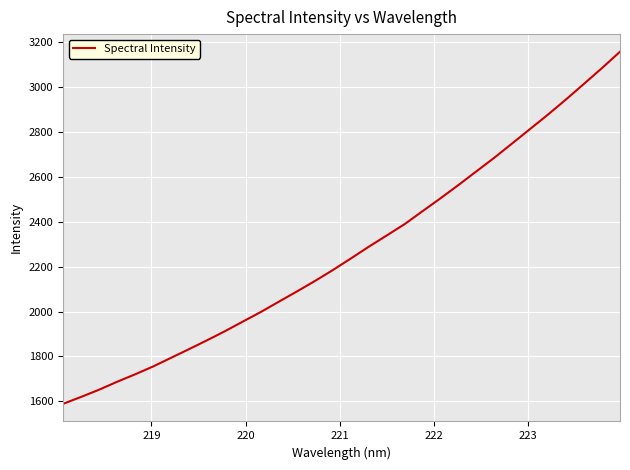

What is the difference between the maximum and minimum values?

1568.1